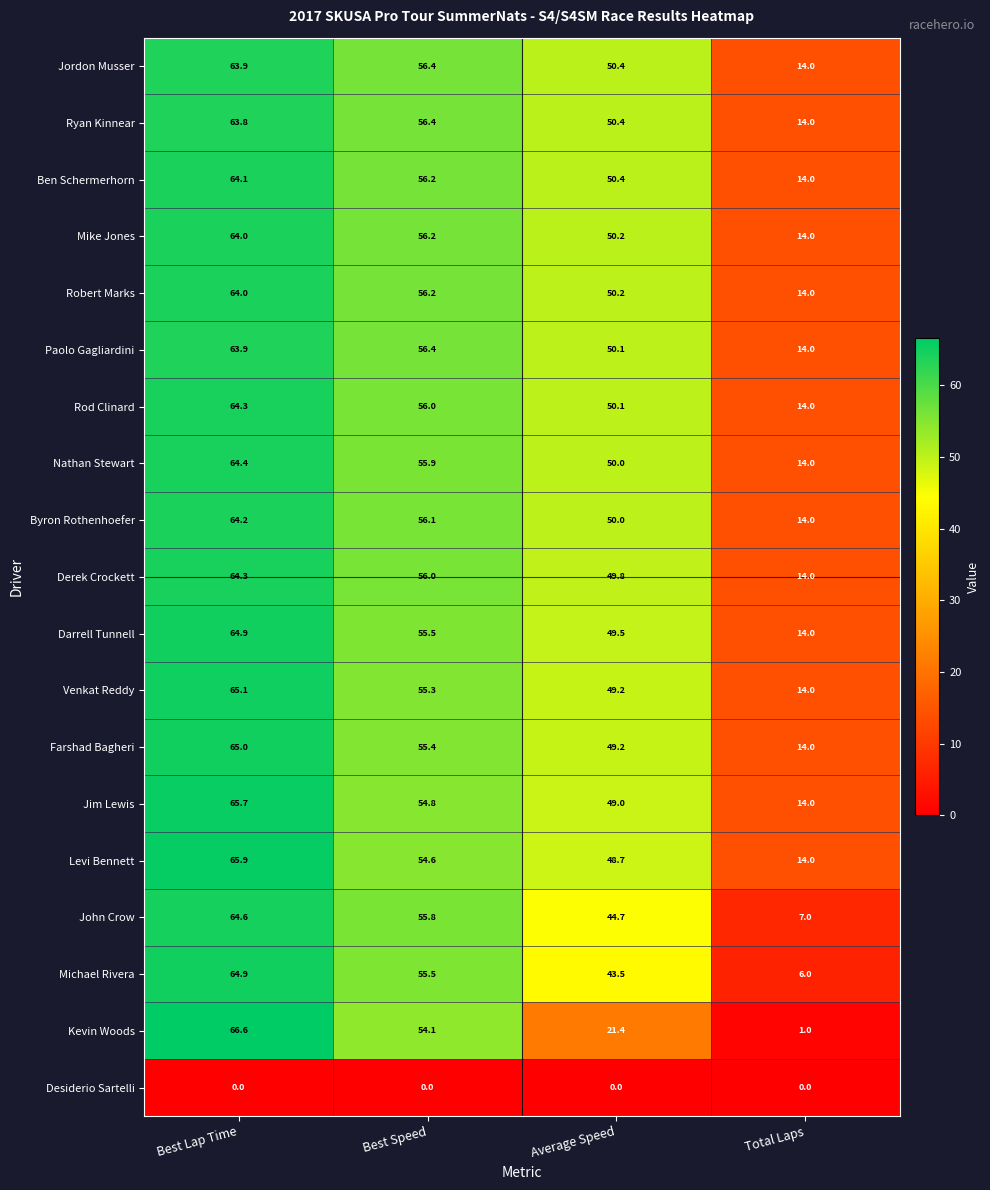

What is the minimum value for Nathan Stewart?

14.0